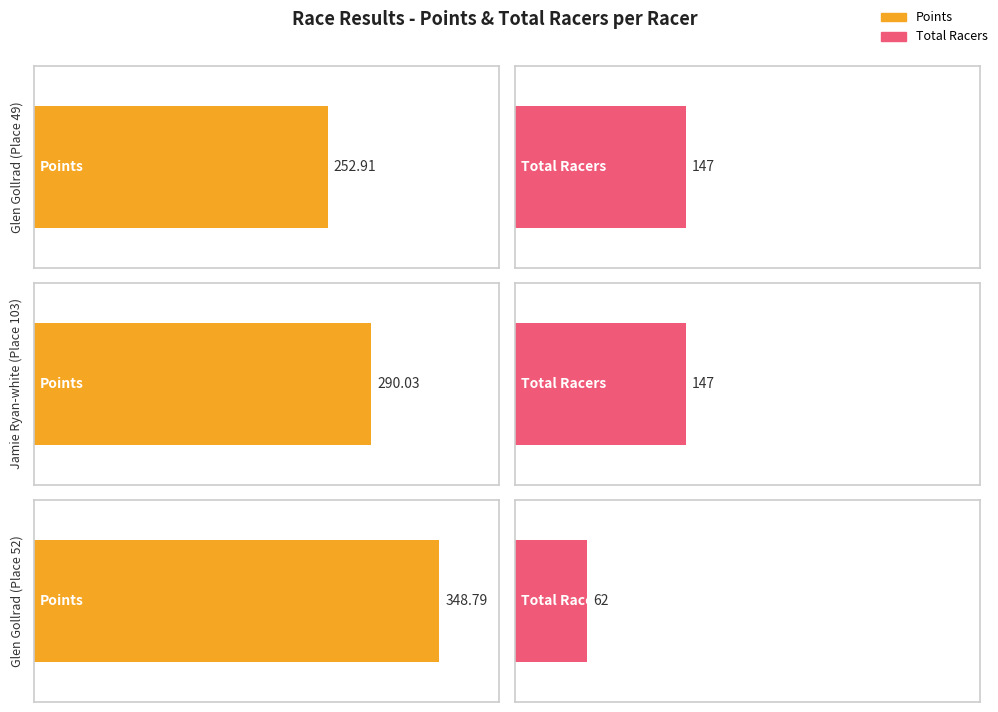

What is the lowest value of the Total Racers series?

62.0